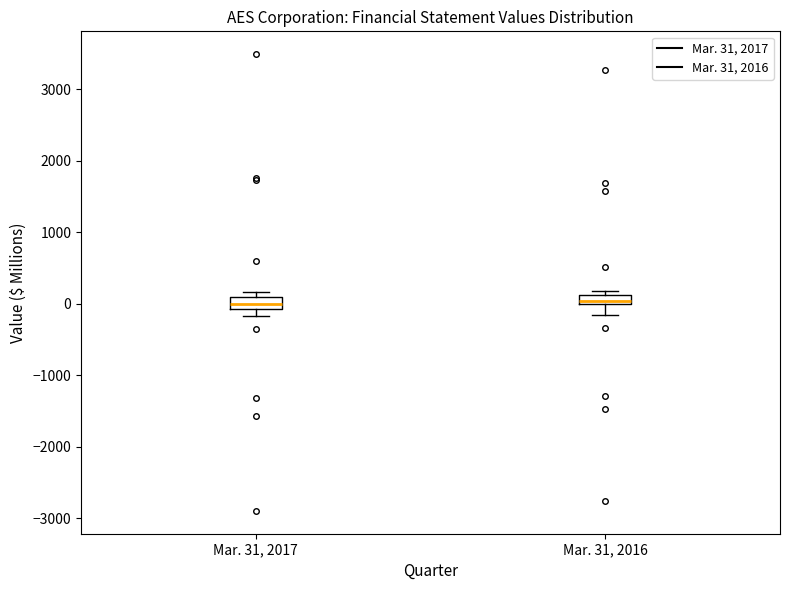

Where is the lower edge of the box for Mar. 31, 2016 on the y-axis? The values are not printed on the chart, so give them approximately, as read against the axis.

0